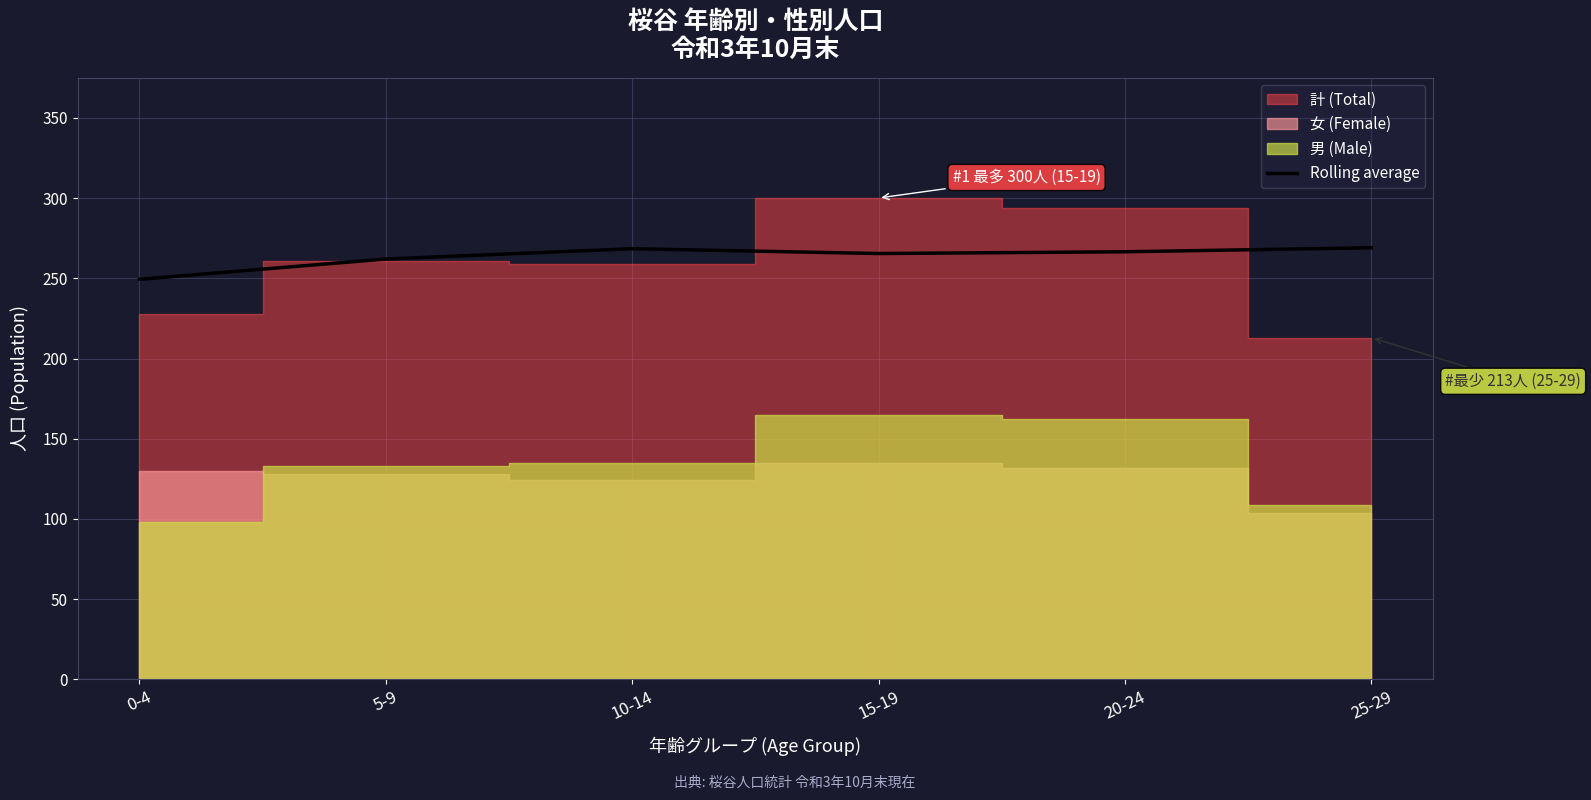

What is the maximum value for Rolling average?

269.0